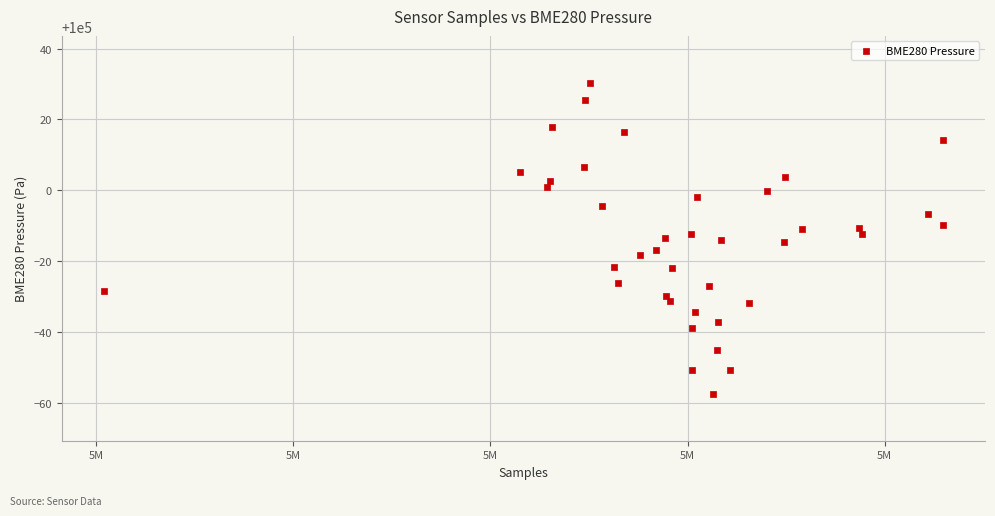

What is the range of Y values (max minus min)?

87.9